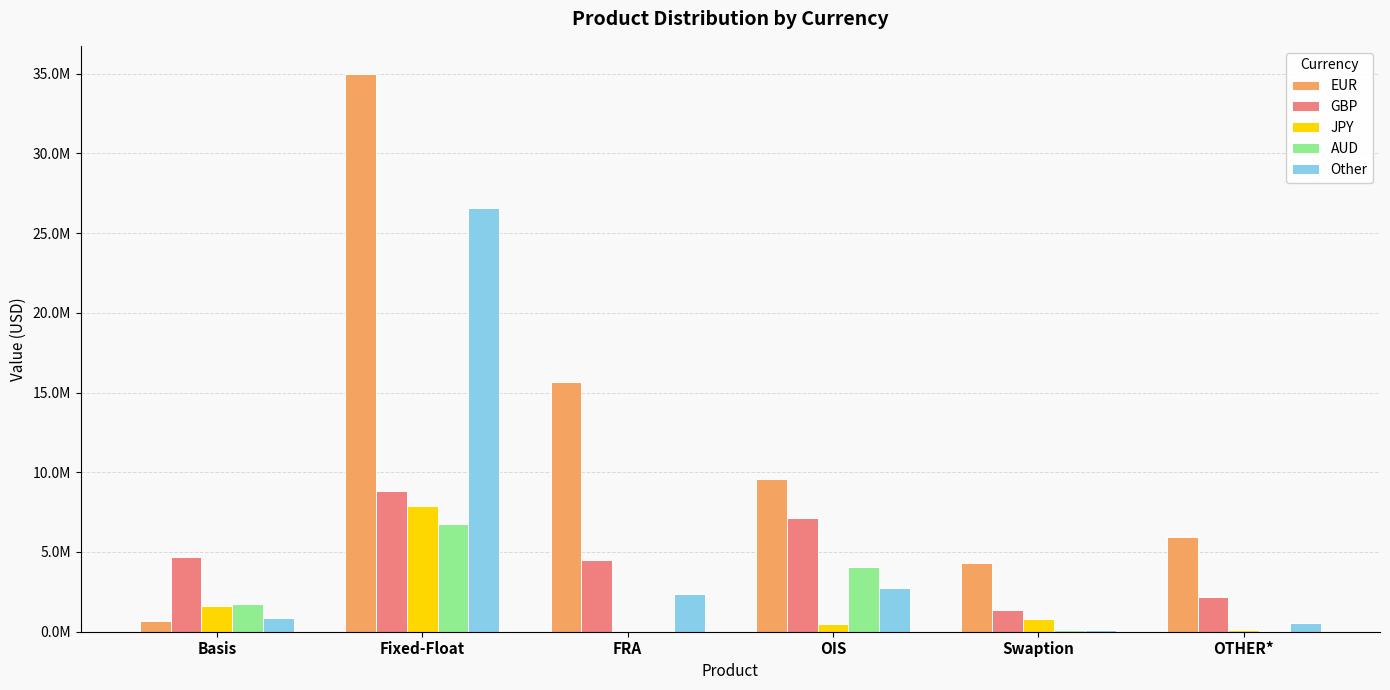

Does the chart contain stacked bars?

No